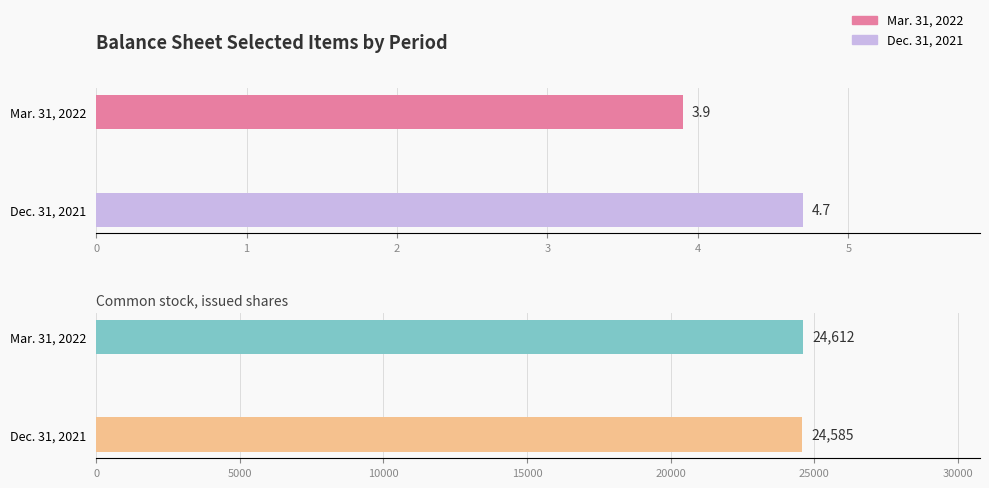

True or false: Dec. 31, 2021 has a value of 44181.9 at Common stock, issued shares.

False